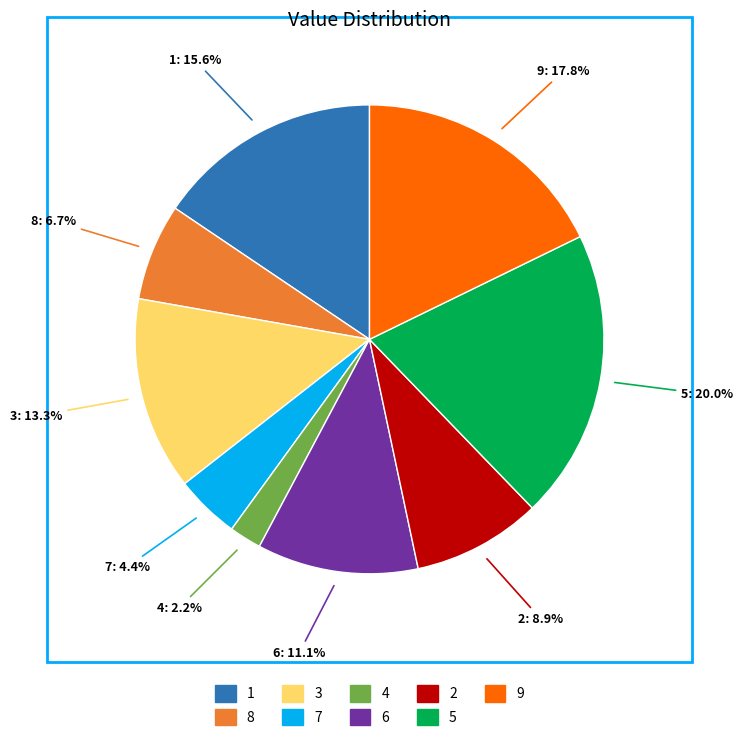

To the nearest percent, what is the average slice percentage?

11%